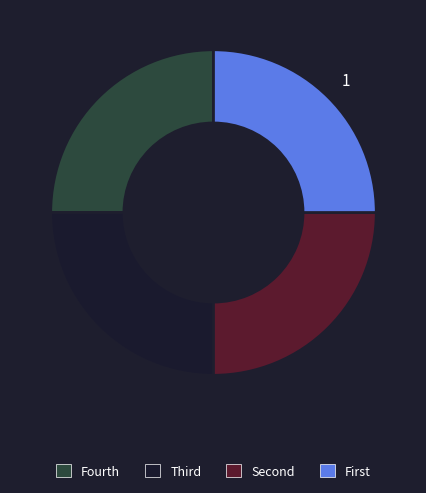

Count the number of slices in the pie.

4